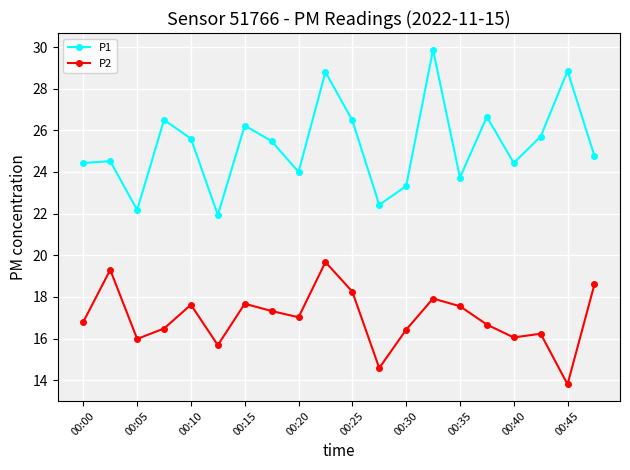

Which series has the widest spread of values?

P1